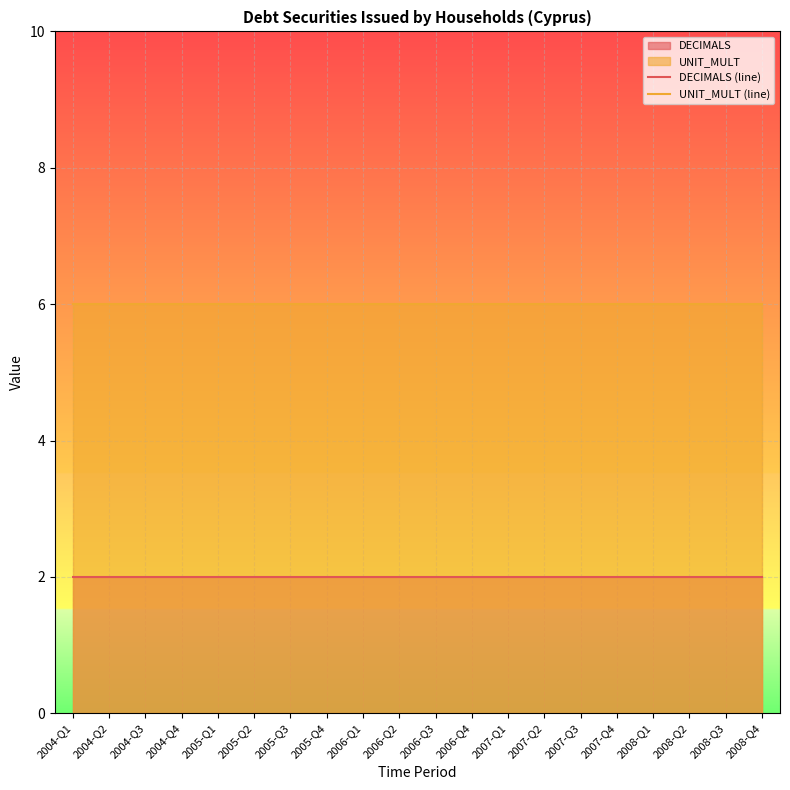

Is it true that UNIT_MULT (line) equals 6 at 2008-Q3?

True